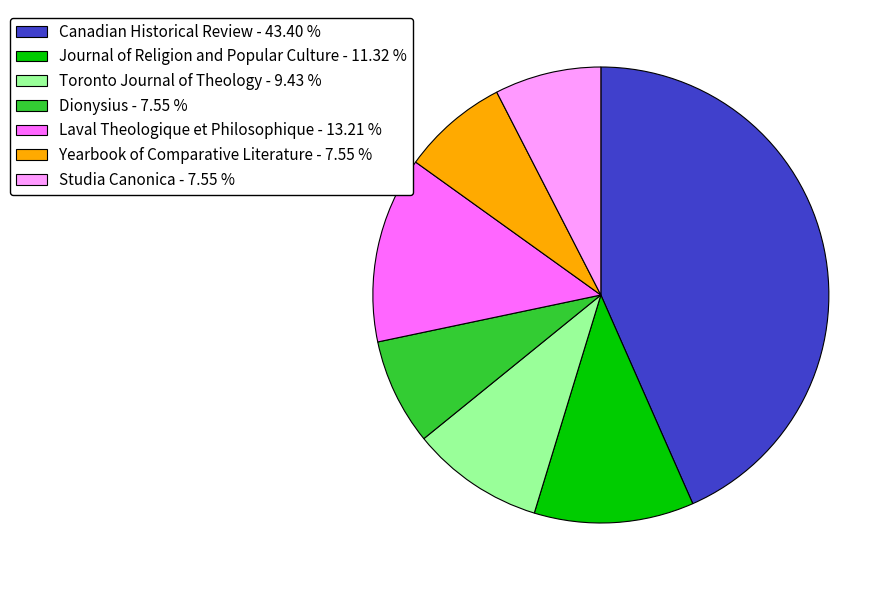

Does Laval Theologique et Philosophique - 13.21 % represent more than half of the total?

No